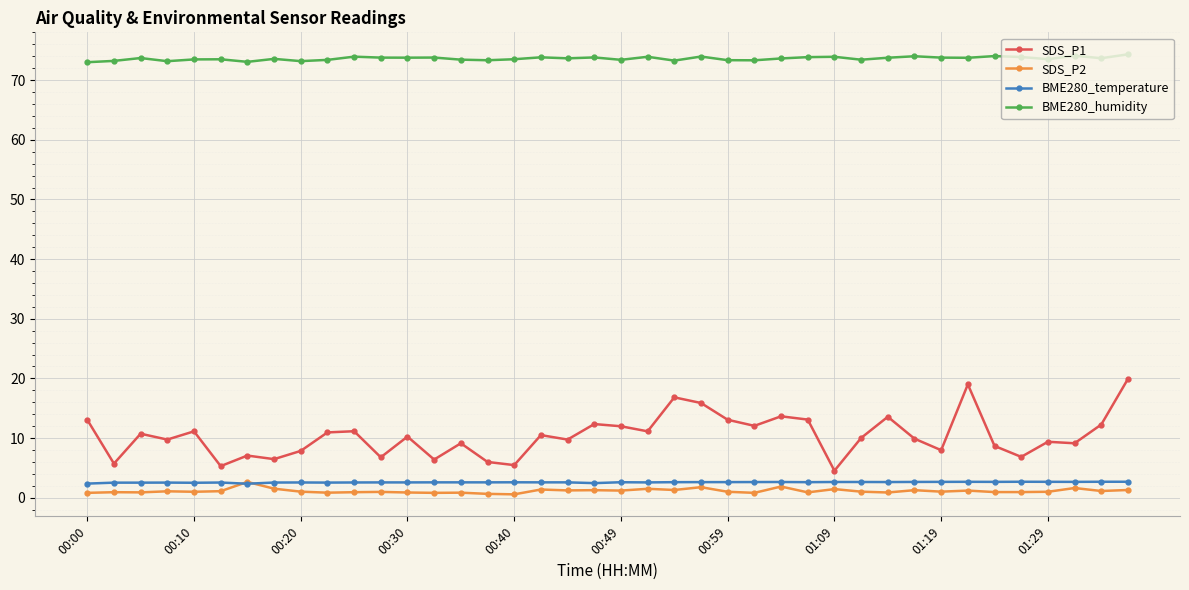

What is the minimum value for BME280_humidity?

73.0